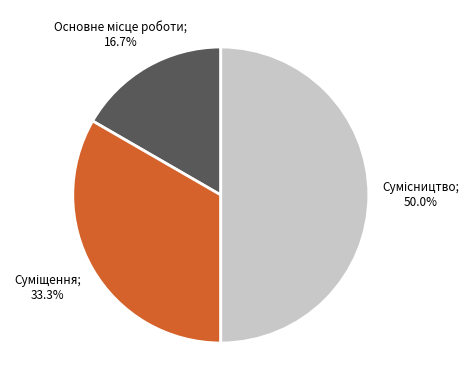

How many slices are in this pie chart?

3